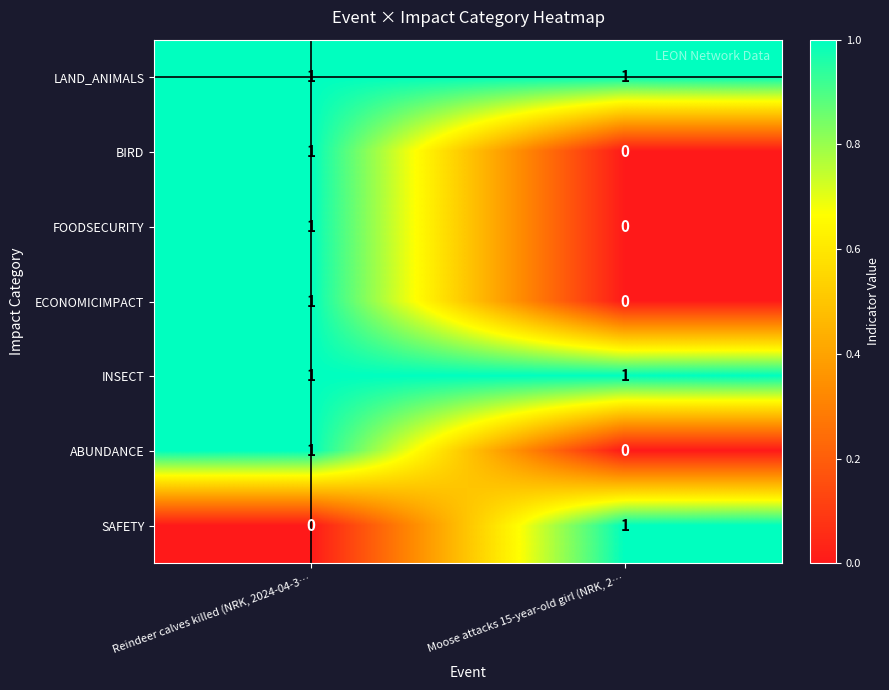

What is the total value across all series at Reindeer calves killed (NRK, 2024-04-3…?

6